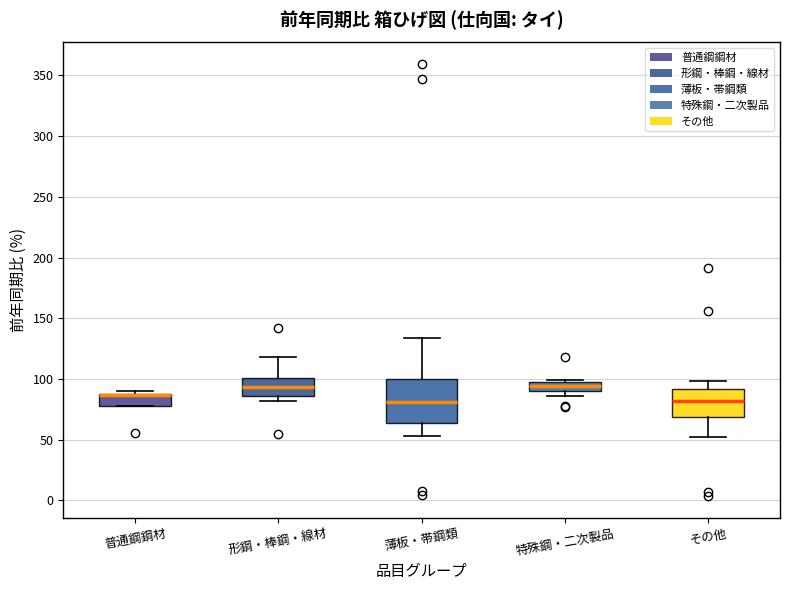

Where is the upper edge of the box for 薄板・帯鋼類 on the y-axis? The values are not printed on the chart, so give them approximately, as read against the axis.

100